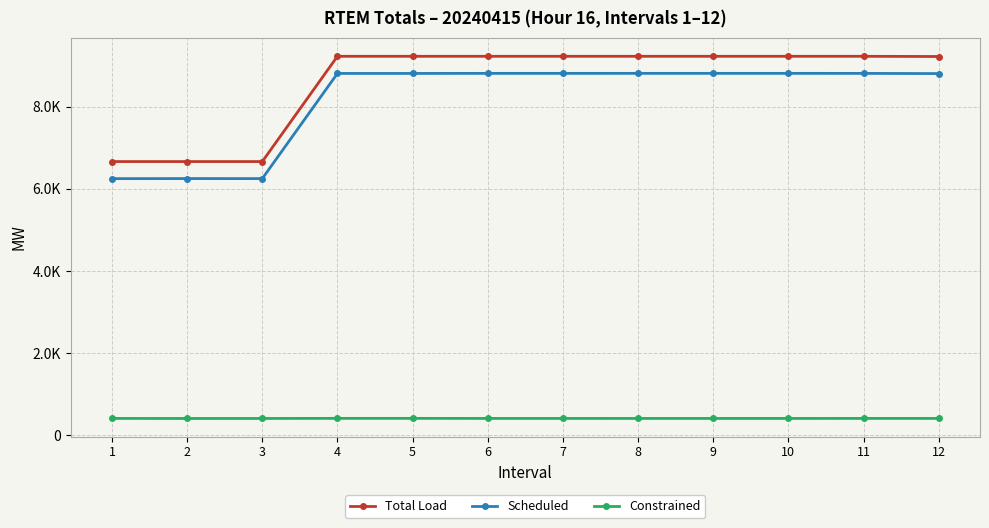

List the labels in order of Total Load value, largest first.

4, 5, 6, 7, 8, 9, 10, 11, 12, 1, 2, 3